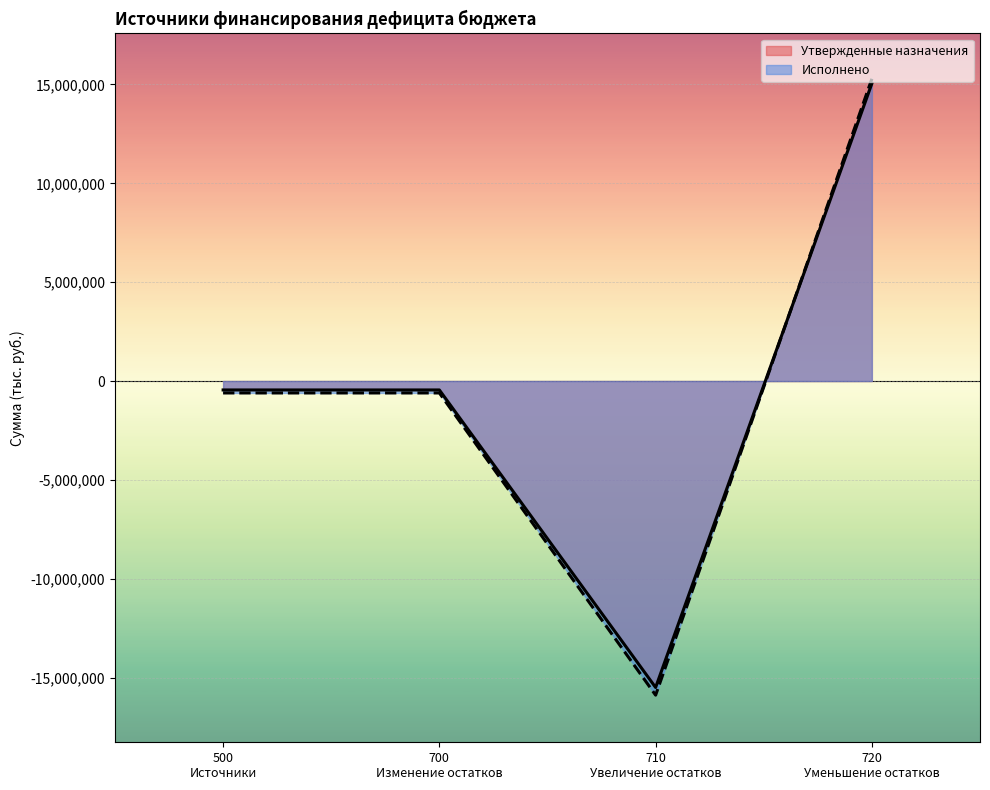

Which series has the widest spread of values?

Исполнено